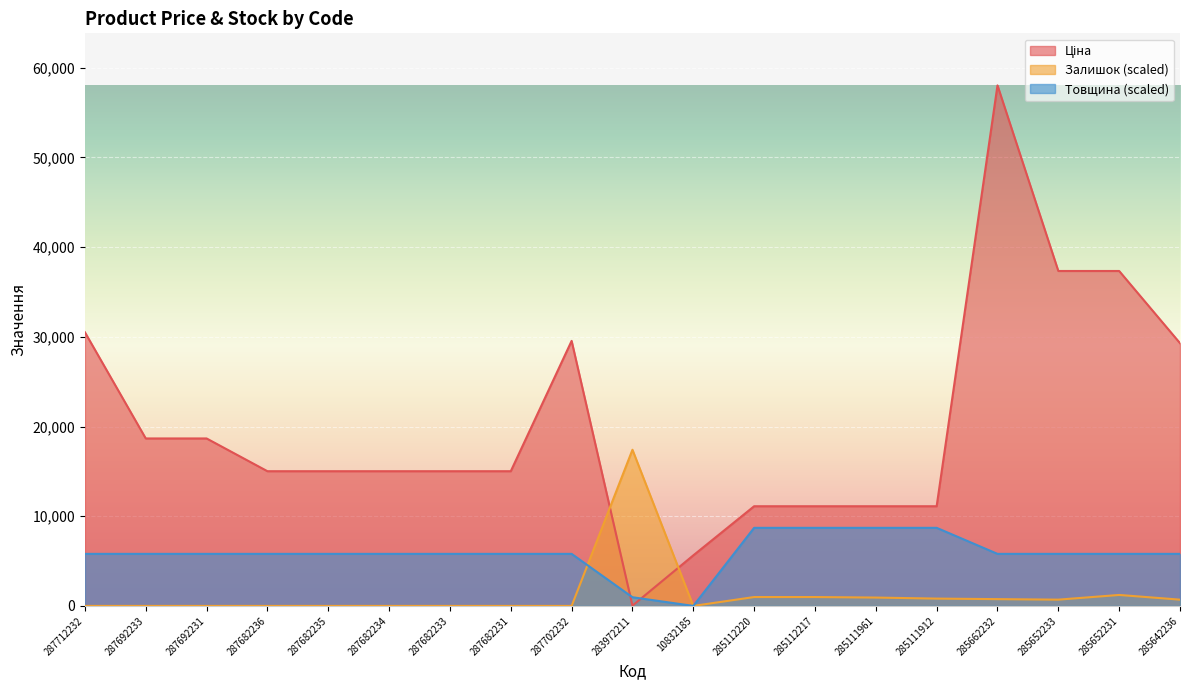

Between 287702232 and 285652231, which series saw the biggest shift?

Ціна